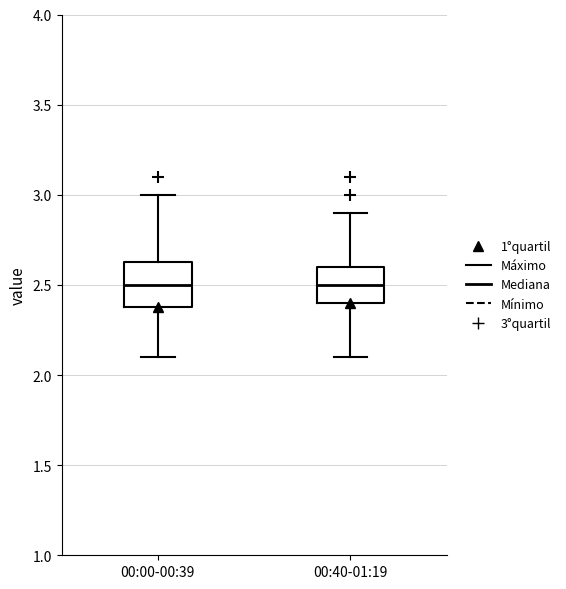

Reading left to right, read every box against the y-axis: the position of its median line, the range the box covers, and the ends of its whiskers. The values are not printed on the chart, so give them approximately, as read against the axis.

00:00-00:39: median 2.50, box 2.40 to 2.65, whiskers 2.10 to 3.00
00:40-01:19: median 2.50, box 2.40 to 2.60, whiskers 2.10 to 2.90